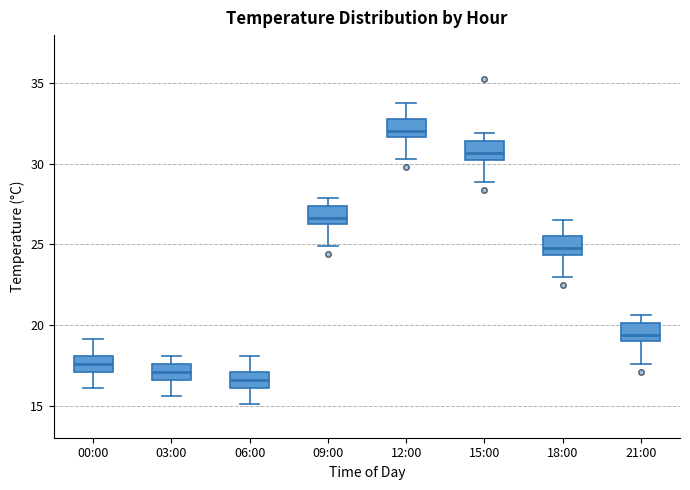

Reading left to right, read every box against the y-axis: the position of its median line, the range the box covers, and the ends of its whiskers. The values are not printed on the chart, so give them approximately, as read against the axis.

00:00: median 17.5, box 17.0 to 18.0, whiskers 16.0 to 19.0
03:00: median 17.0, box 16.5 to 17.5, whiskers 15.5 to 18.0
06:00: median 16.5, box 16.0 to 17.0, whiskers 15.0 to 18.0
09:00: median 26.5 (just above the box's lower edge), box 26.5 to 27.5, whiskers 25.0 to 28.0
12:00: median 32.0, box 31.5 to 33.0, whiskers 30.5 to 34.0
15:00: median 30.5 (just above the box's lower edge), box 30.5 to 31.5, whiskers 29.0 to 32.0
18:00: median 25.0, box 24.5 to 25.5, whiskers 23.0 to 26.5
21:00: median 19.5, box 19.0 to 20.0, whiskers 17.5 to 20.5